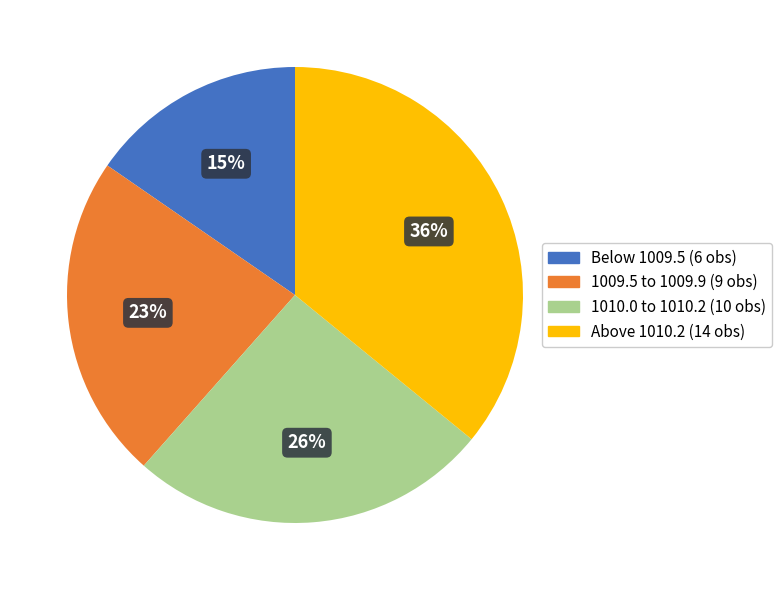

To the nearest percent, what is the difference between the largest and smallest slice percentages?

21%